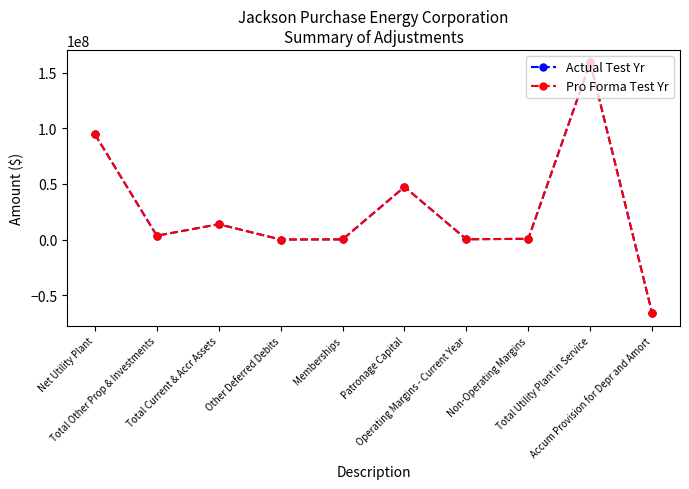

Which series has the largest total across all categories?

Actual Test Yr